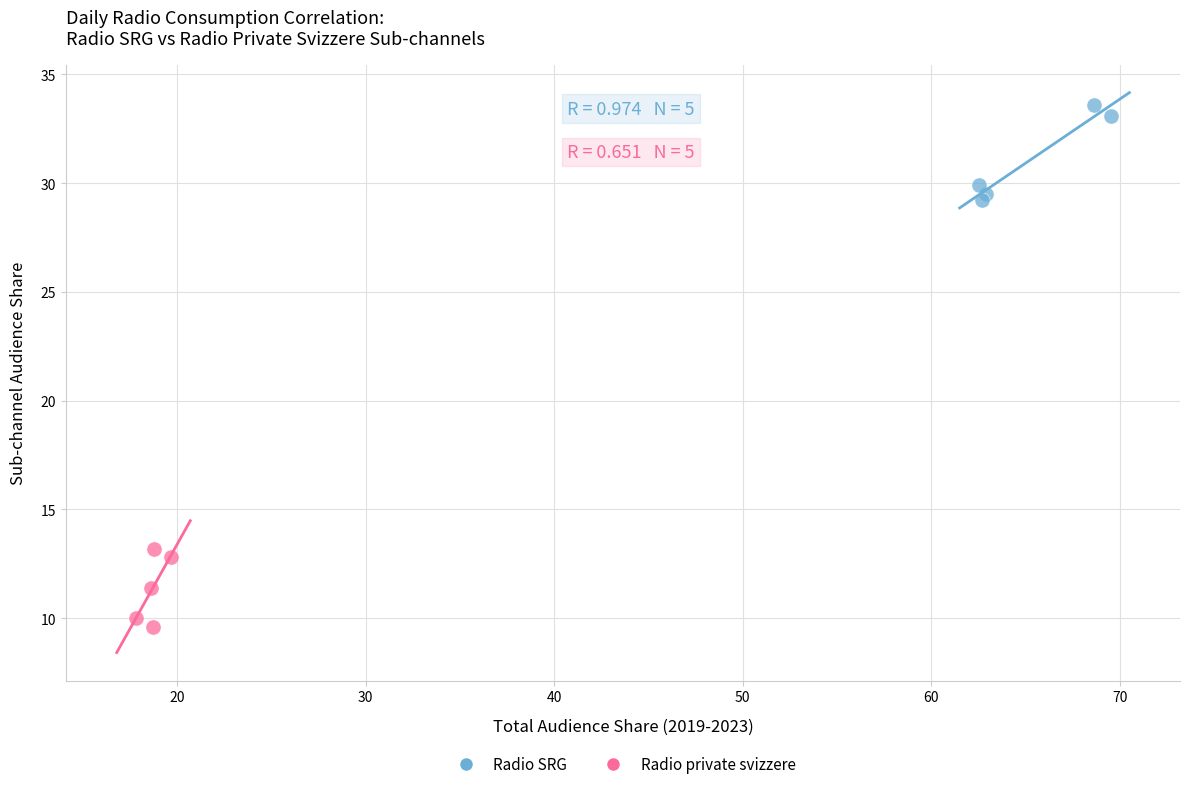

Which series reaches the minimum Y coordinate?

Radio private svizzere